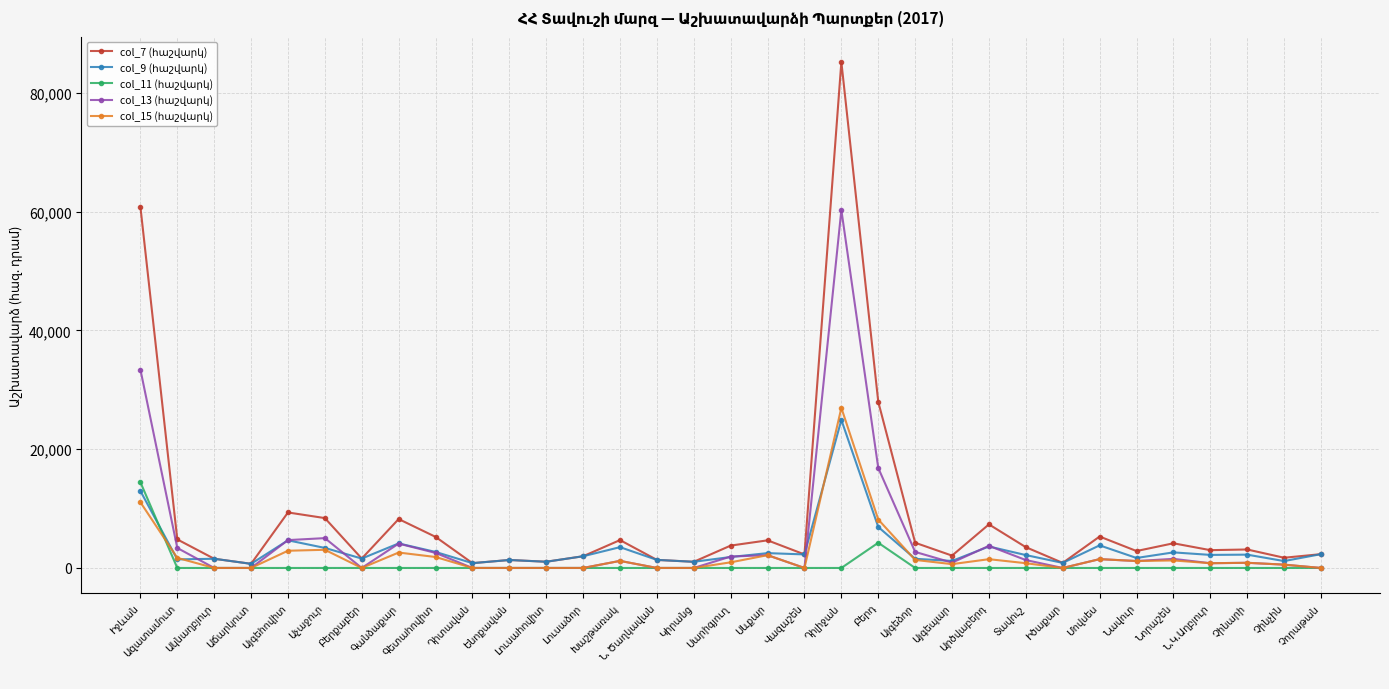

How many lines are shown in the chart?

5